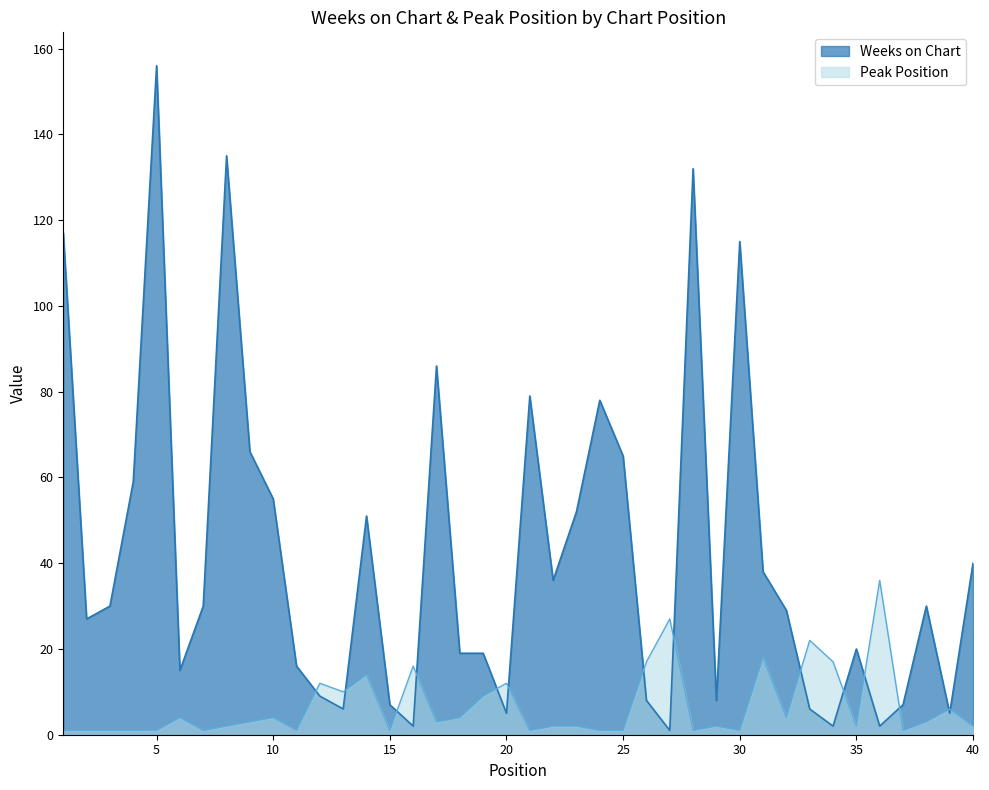

Reading left to right, what are all the values shown in this chart?

Weeks on Chart: 1=117	2=27	3=30	4=59	5=156	6=15	7=30	8=135	9=66	10=55	11=16	12=9	13=6	14=51	15=7	16=2	17=86	18=19	19=19	20=5	21=79	22=36	23=52	24=78	25=65	26=8	27=1	28=132	29=8	30=115	31=38	32=29	33=6	34=2	35=20	36=2	37=7	38=30	39=5	40=40
Peak Position: 1=1	2=1	3=1	4=1	5=1	6=4	7=1	8=2	9=3	10=4	11=1	12=12	13=10	14=14	15=1	16=16	17=3	18=4	19=9	20=12	21=1	22=2	23=2	24=1	25=1	26=17	27=27	28=1	29=2	30=1	31=18	32=4	33=22	34=17	35=2	36=36	37=1	38=3	39=6	40=2